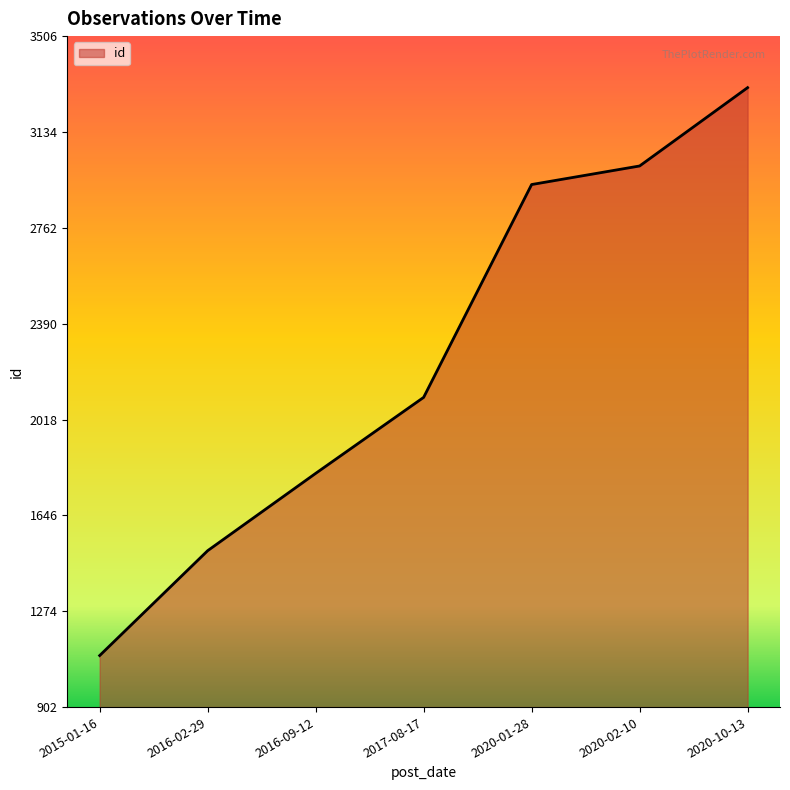

Reading left to right, transcribe all the data shown in this chart.

1102	1509	1809	2104	2930	3002	3306